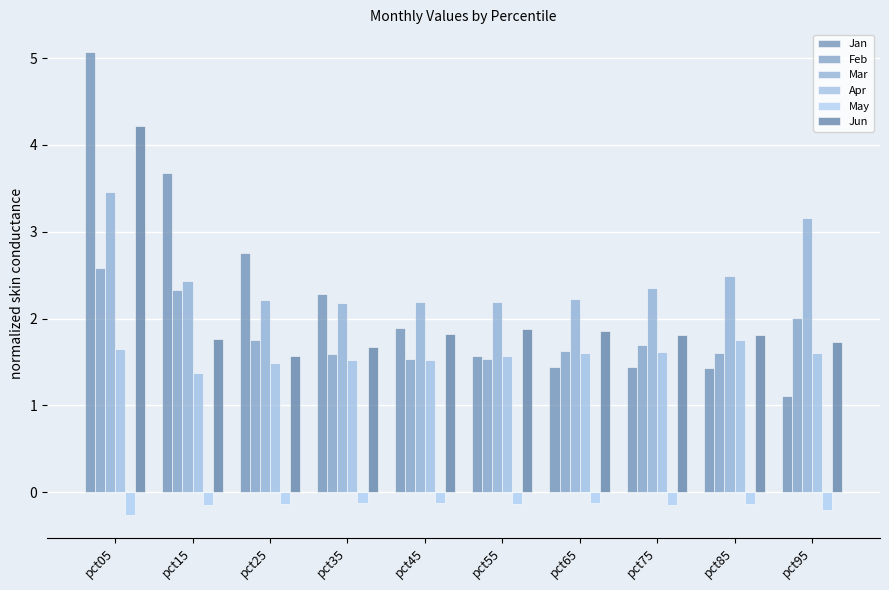

What is the difference between the maximum and minimum values in the Apr series?

0.4